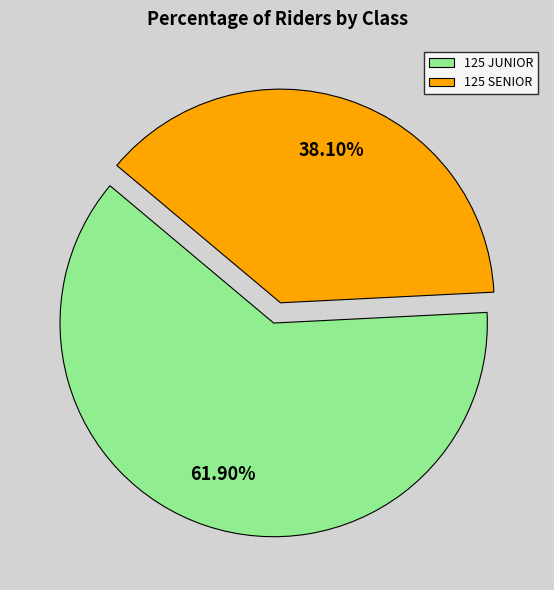

What percentage is the 125 SENIOR slice, to the nearest percent?

38%